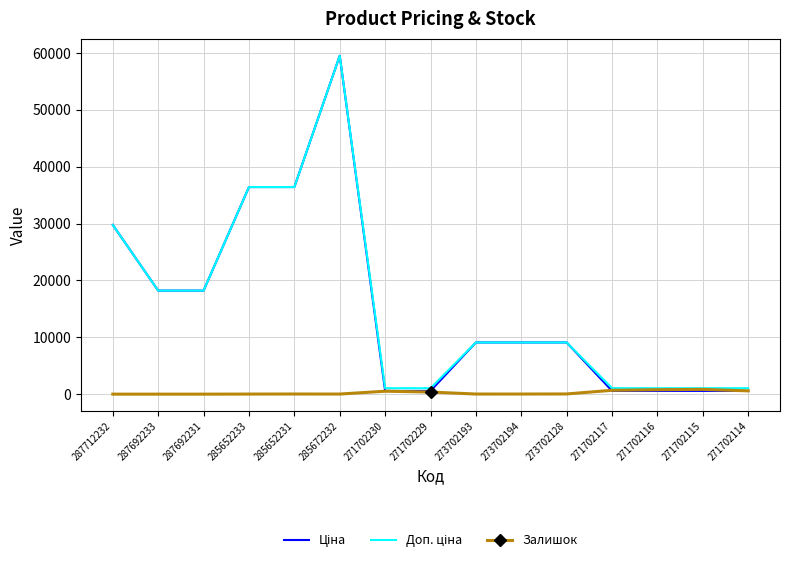

What is the greatest value displayed?

59523.0